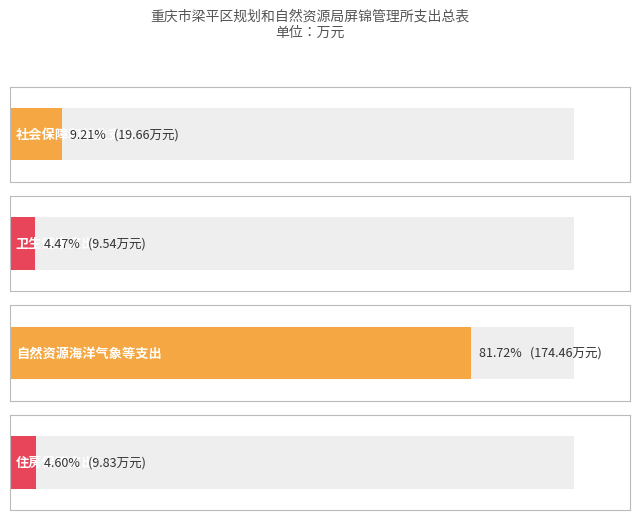

What position from the right is 自然资源海洋气象等支出?

2